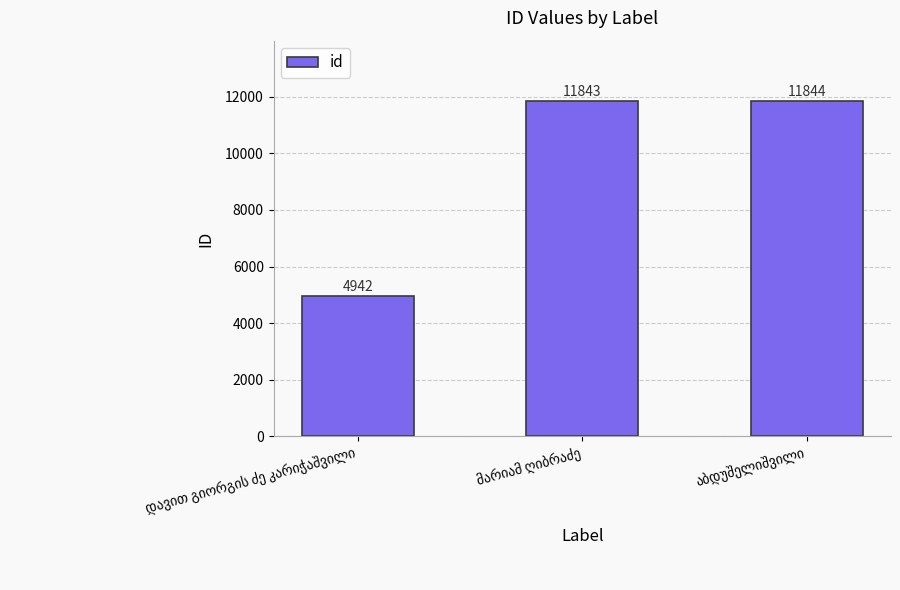

What is the smallest value displayed?

4942